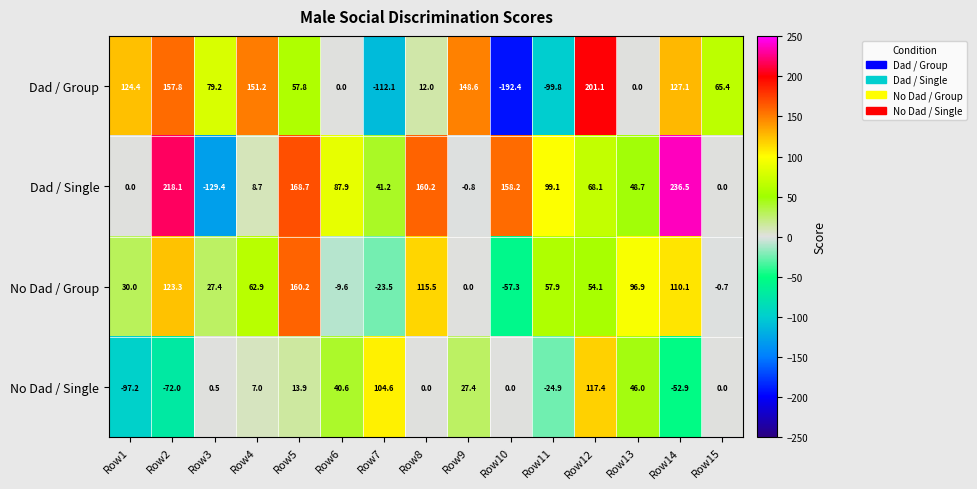

Which series changed the most between Row9 and Row13?

Dad / Group